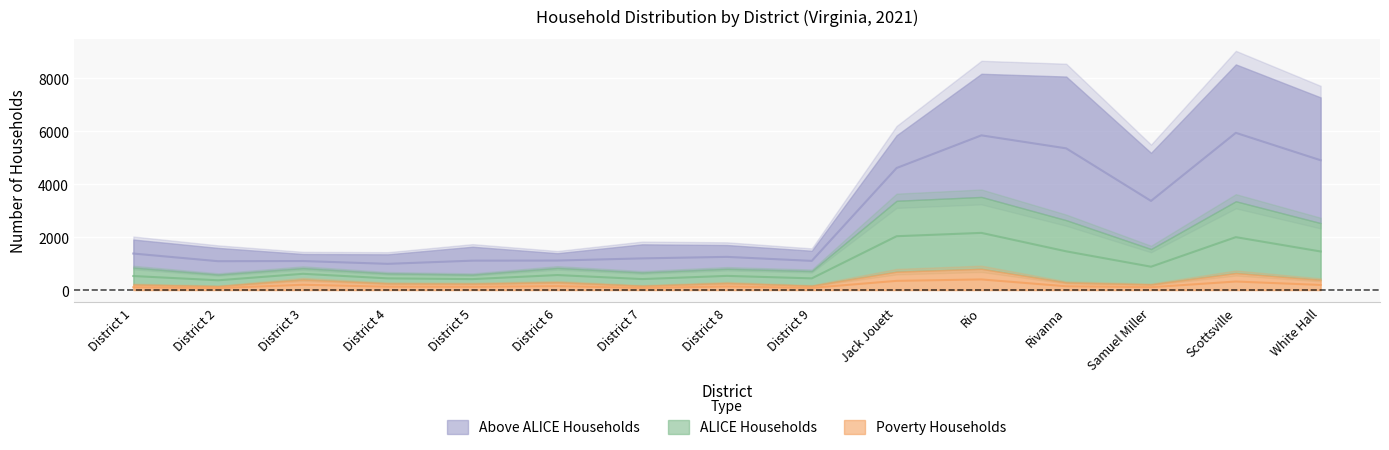

In Poverty Households, how many points are higher than both neighbors (excluding endpoints)?

5